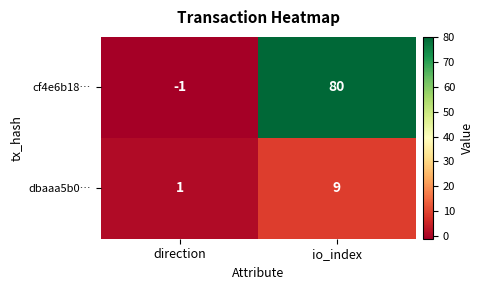

True or false: dbaaa5b0… has a value of 1 at direction.

True